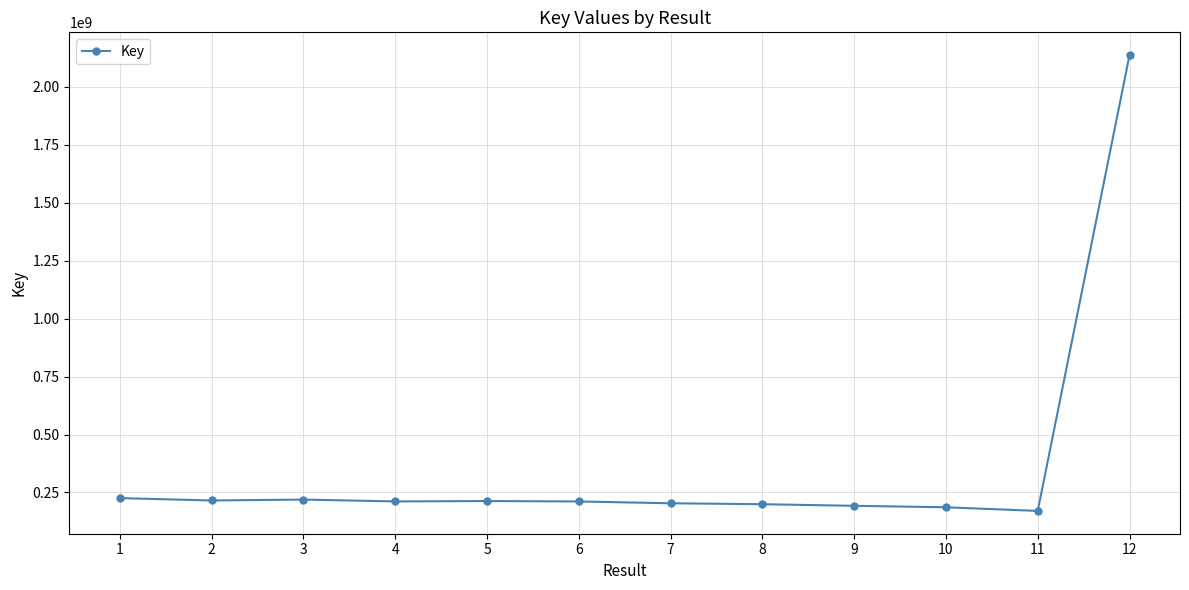

What is the difference between the maximum and minimum values?

1966144087